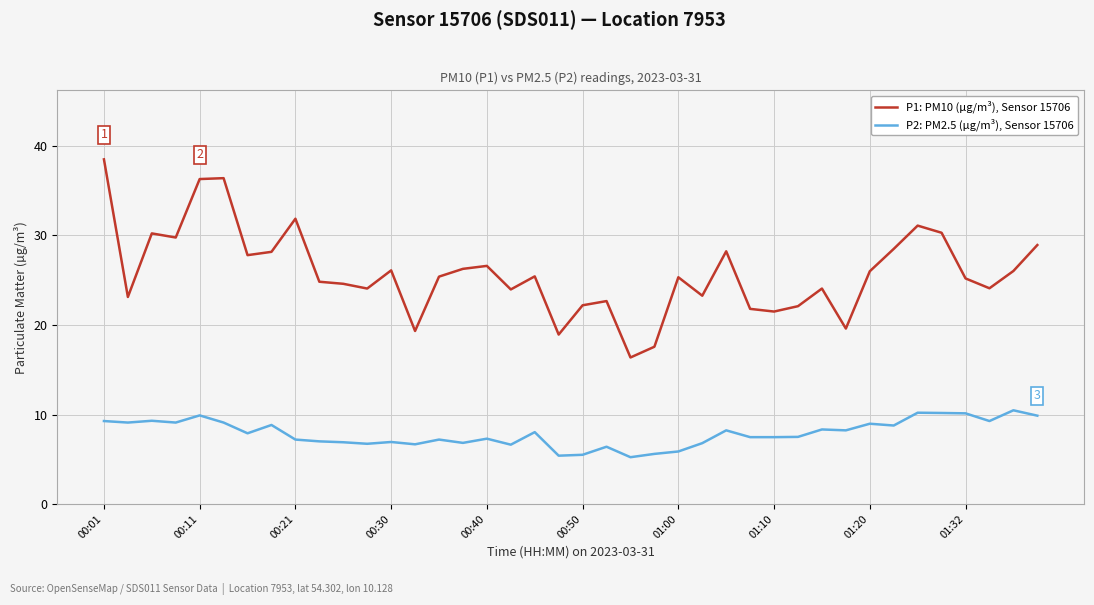

Count the number of data series in this chart.

2